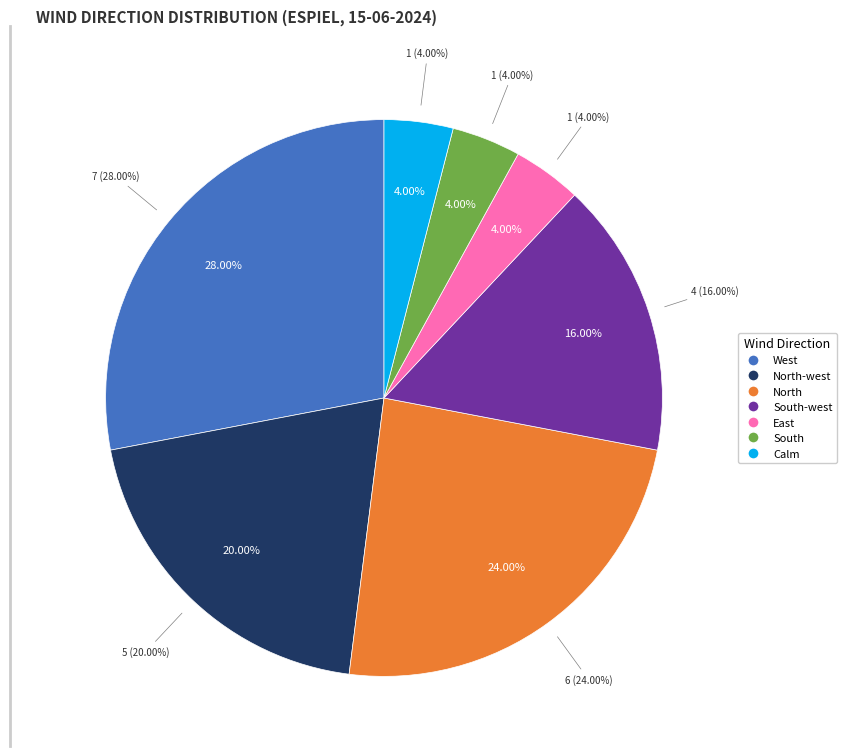

How many segments does this pie chart have?

7